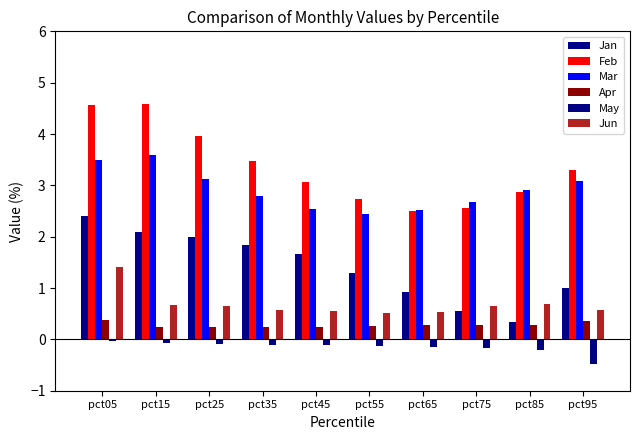

What is the average value of the Mar series?

2.9